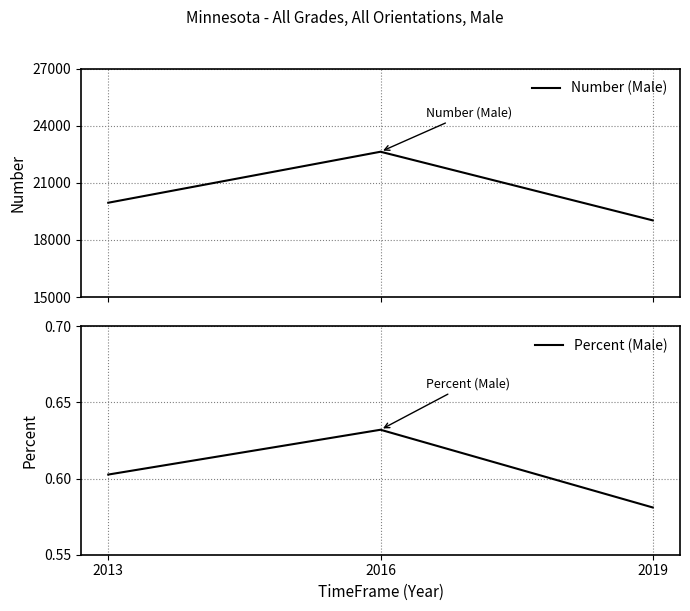

How many categories are shown in the chart?

3